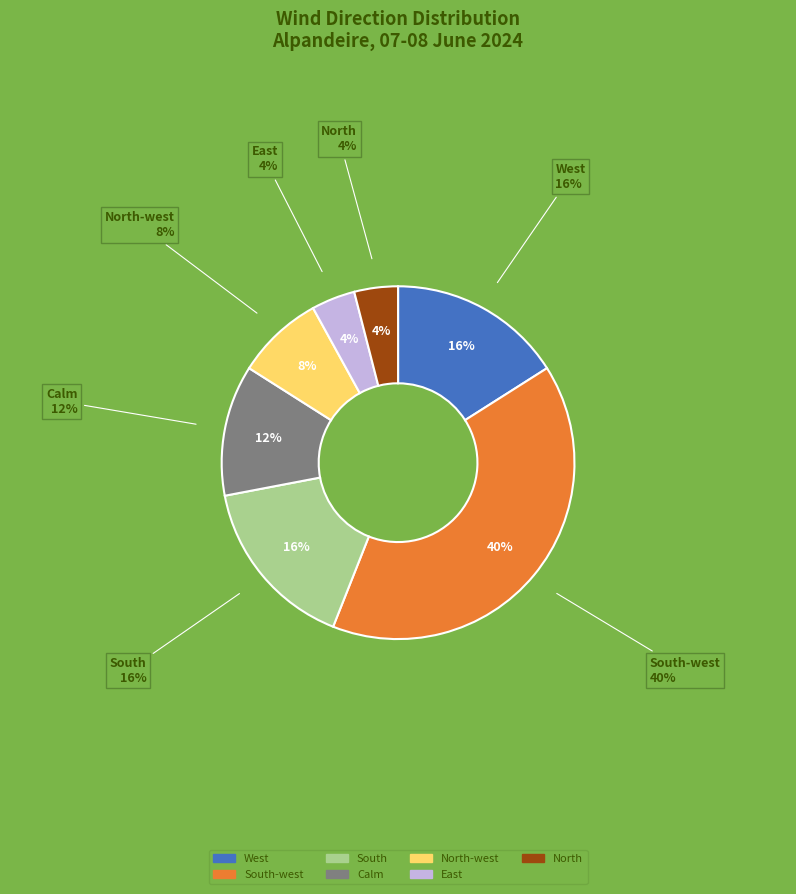

What is the ratio of the value at North-west to the value at North?

2.0